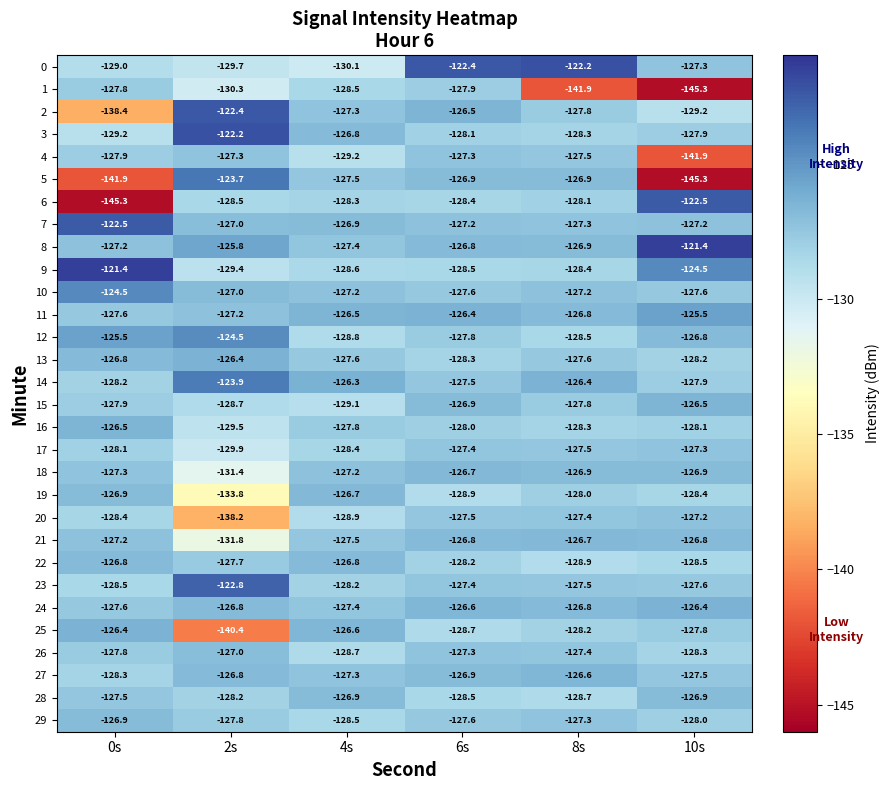

Rank the categories by 8 value from highest to lowest.

10s, 2s, 6s, 8s, 0s, 4s